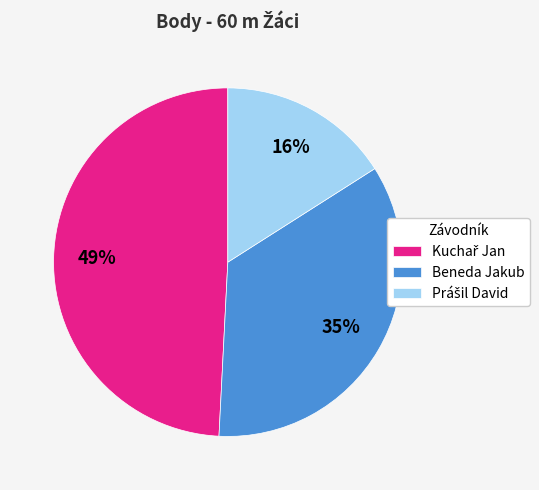

Does Beneda Jakub represent more than half of the total?

No